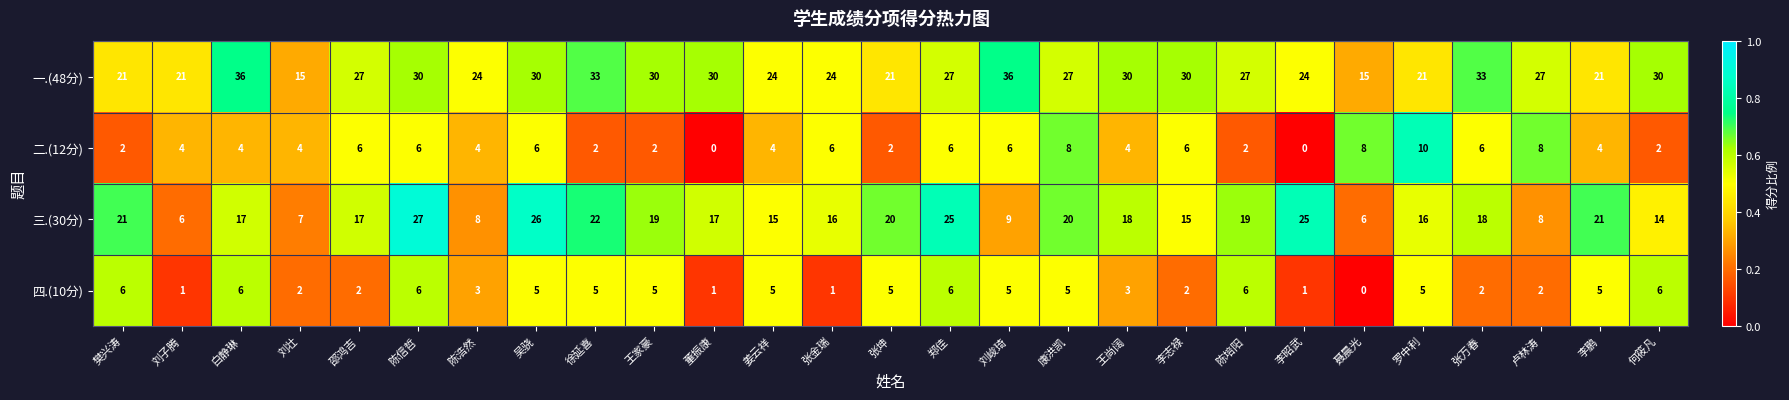

List the series in order of their peak value, lowest first.

四.(10分), 二.(12分), 三.(30分), 一.(48分)